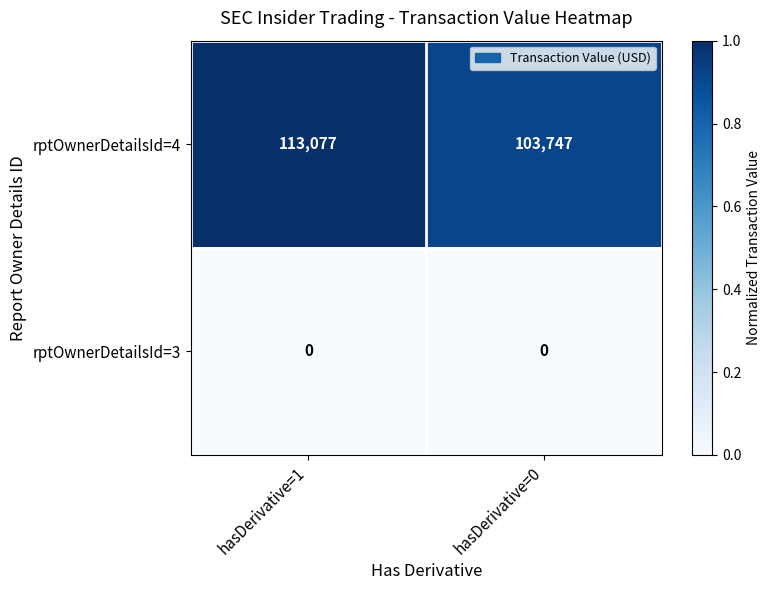

Reading right to left, transcribe all the data shown in this chart.

rptOwnerDetailsId=4: hasDerivative=0=103747	hasDerivative=1=113077
rptOwnerDetailsId=3: hasDerivative=0=0	hasDerivative=1=0